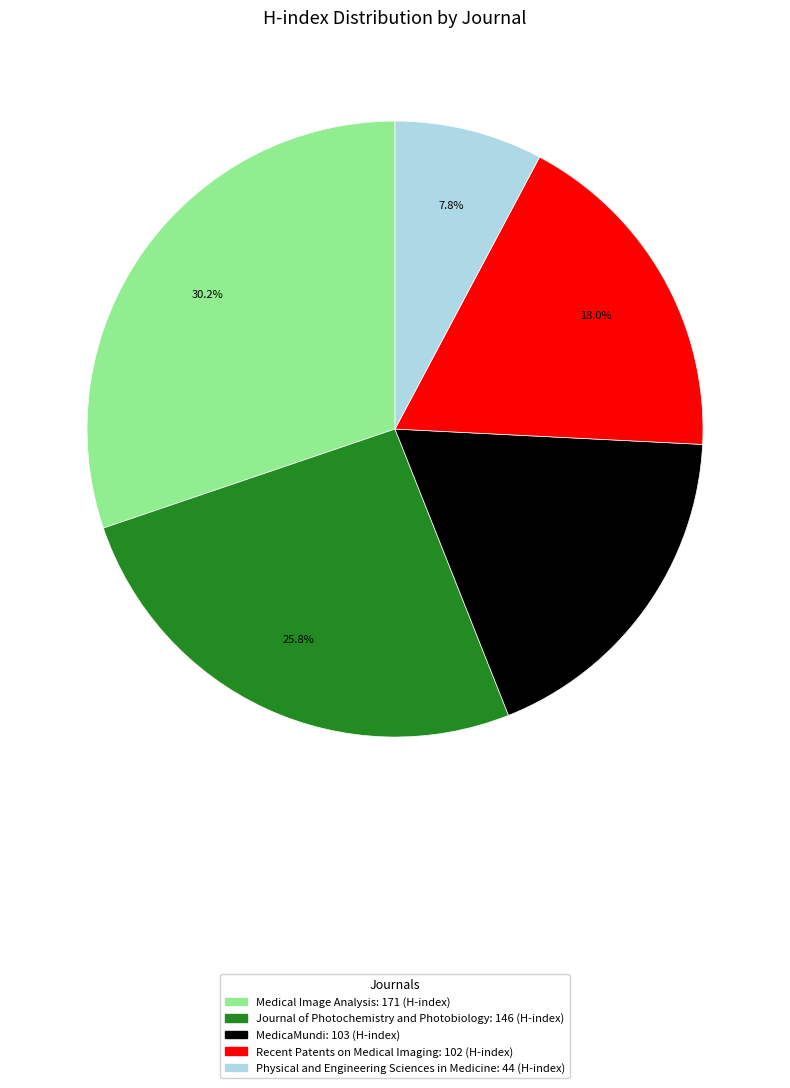

Which category has the biggest portion of the pie?

Medical Image Analysis